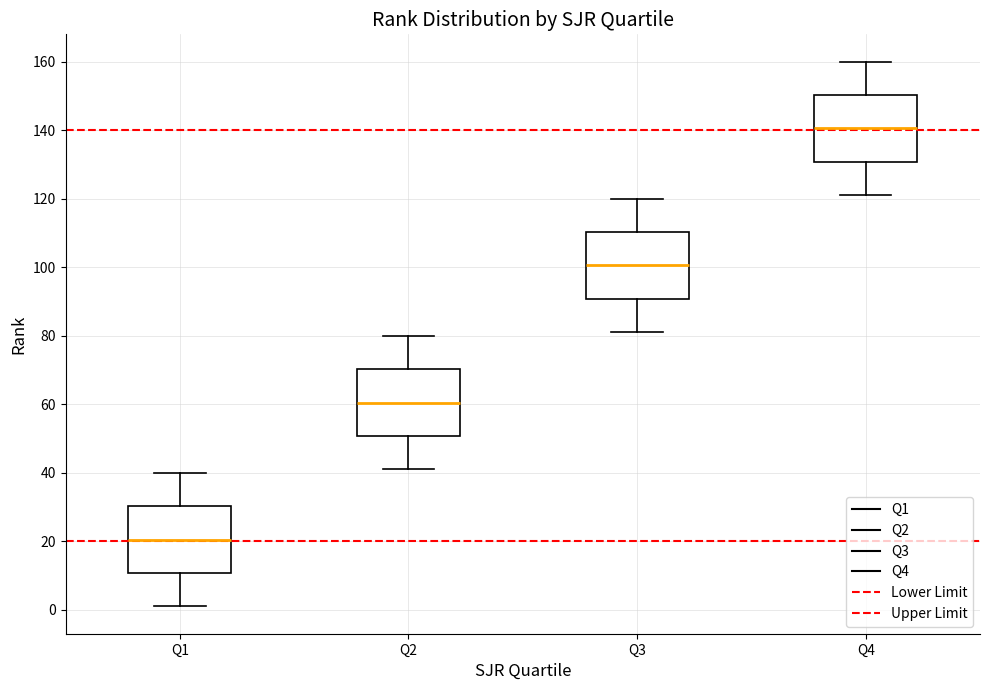

Reading left to right, read every box against the y-axis: the position of its median line, the range the box covers, and the ends of its whiskers. The values are not printed on the chart, so give them approximately, as read against the axis.

Q1: median 20, box 10 to 30, whiskers 2 to 40
Q2: median 60, box 50 to 70, whiskers 42 to 80
Q3: median 100, box 90 to 110, whiskers 82 to 120
Q4: median 140, box 130 to 150, whiskers 122 to 160